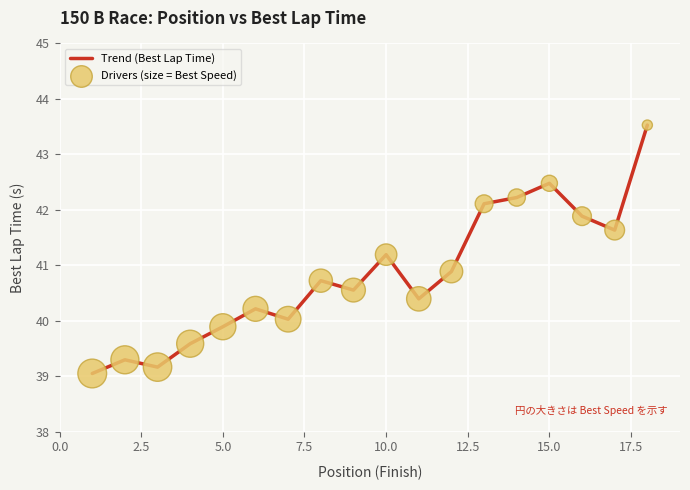

What is the difference between the maximum and minimum values?

4.5